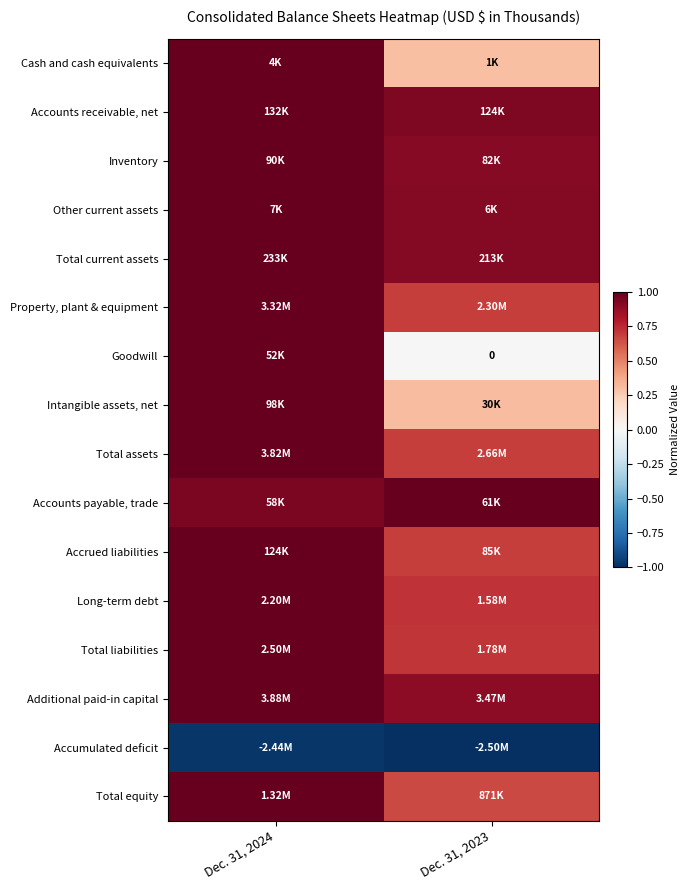

Which label corresponds to the smallest value in the chart?

Dec. 31, 2023